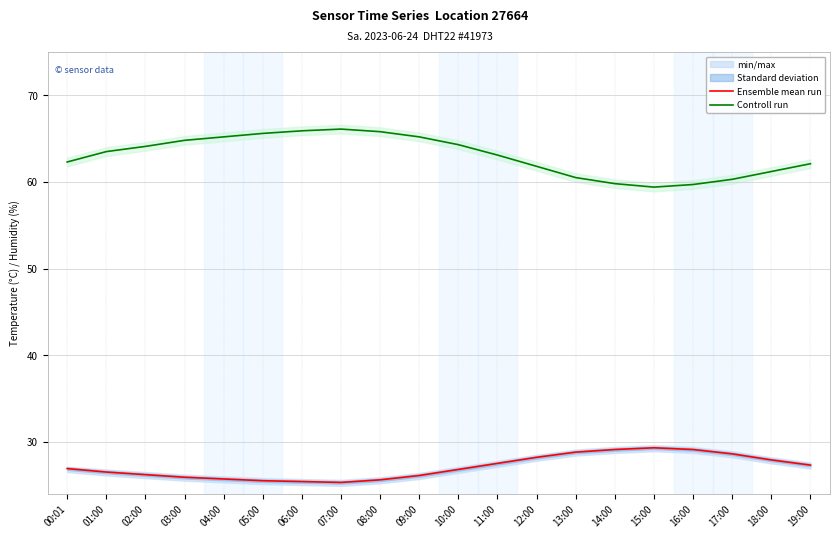

At which label is Controll run closest to 62?

19:00